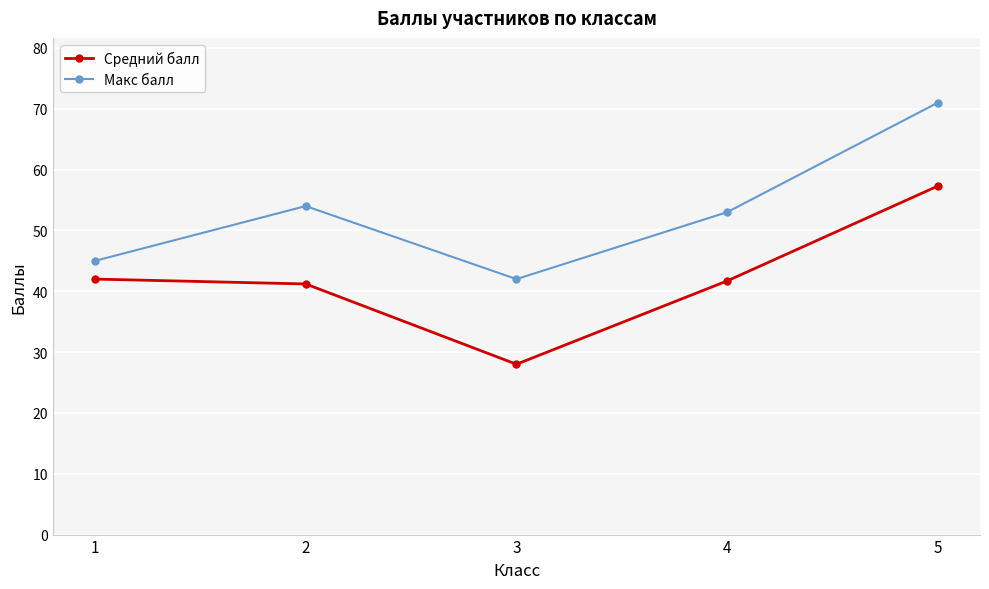

How many interior local valleys does the Макс балл series have?

1